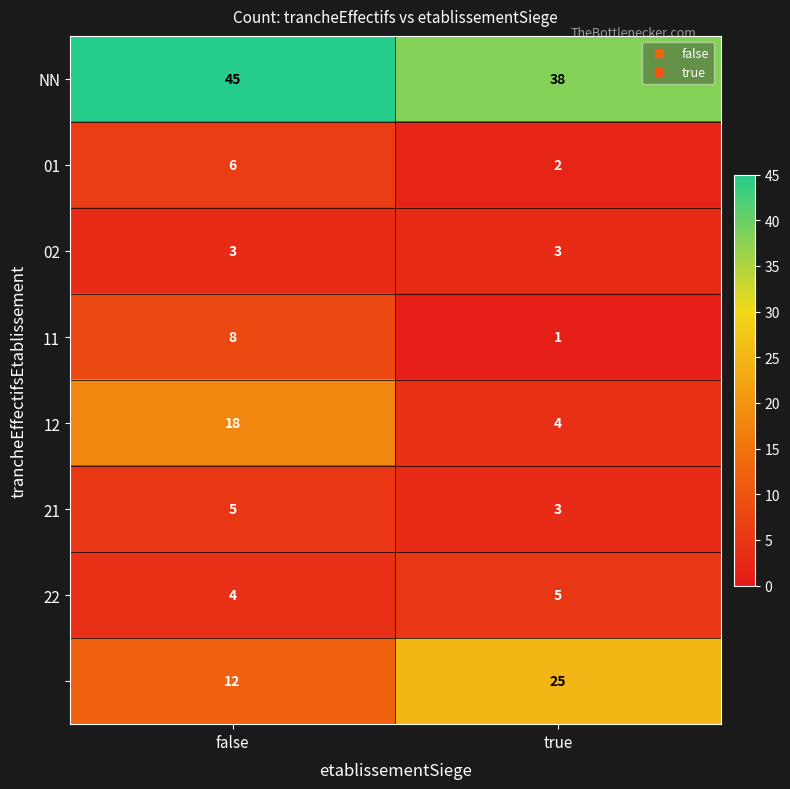

What is the spread (max minus min) of values at true?

37